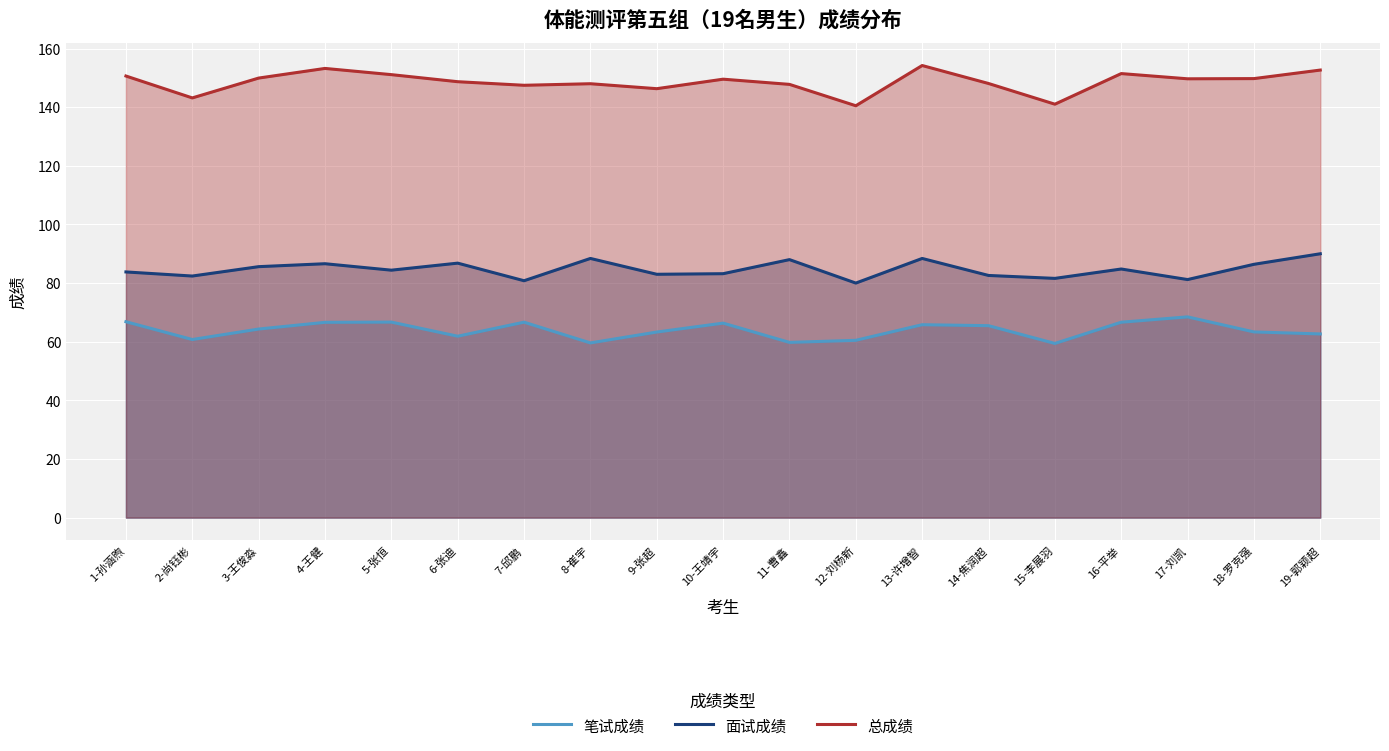

Where is the first local maximum for 总成绩?

4-王健